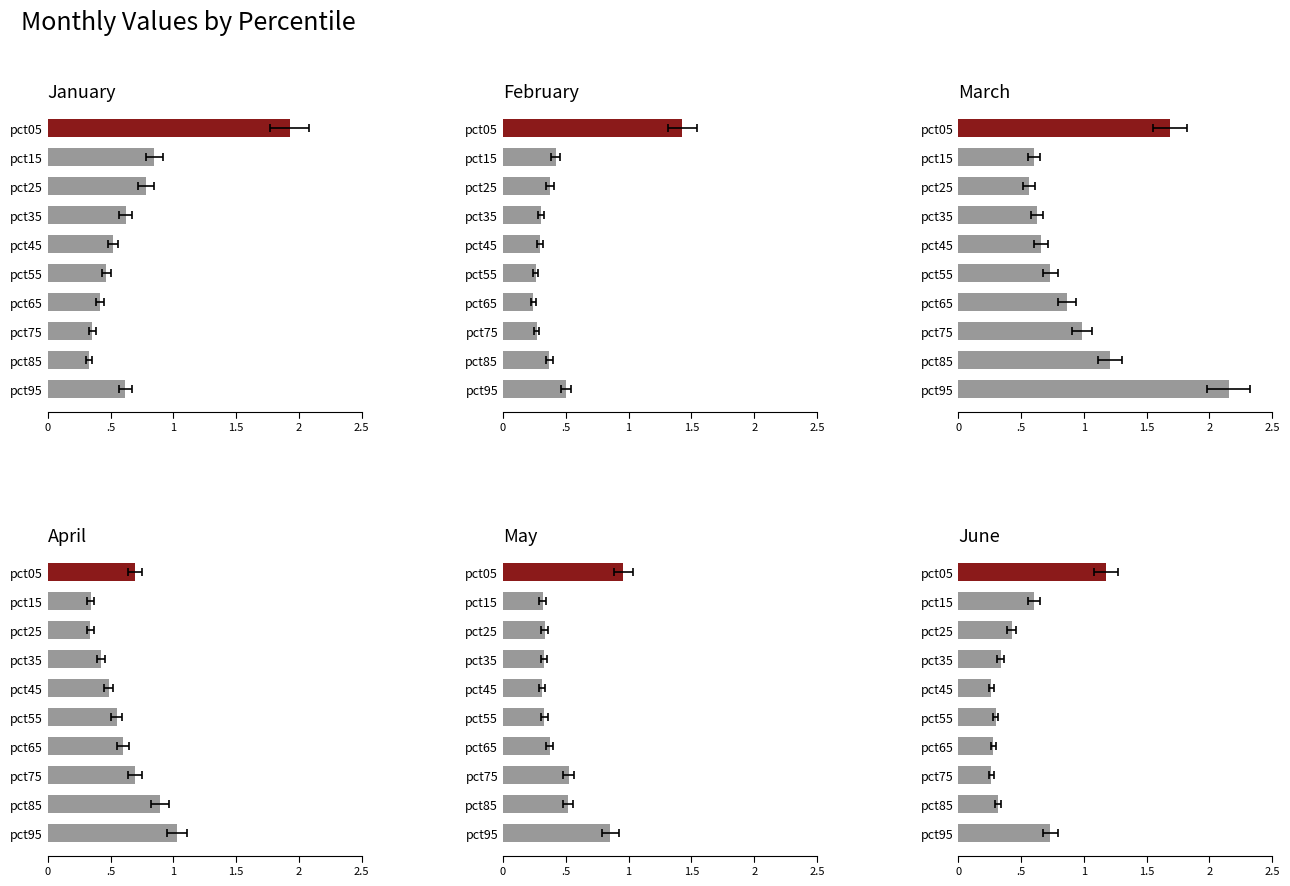

Count the number of categories in the chart.

10